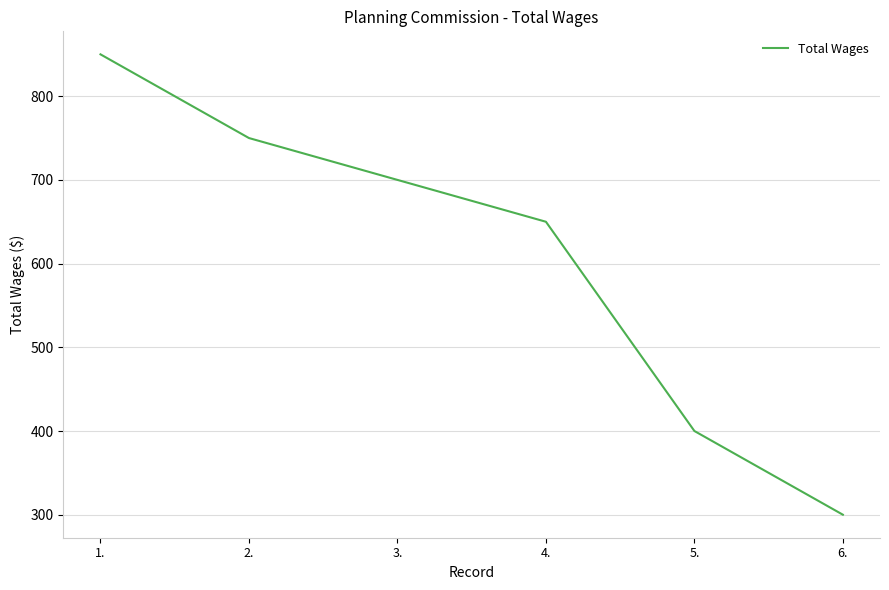

What position from the left is 5.?

5